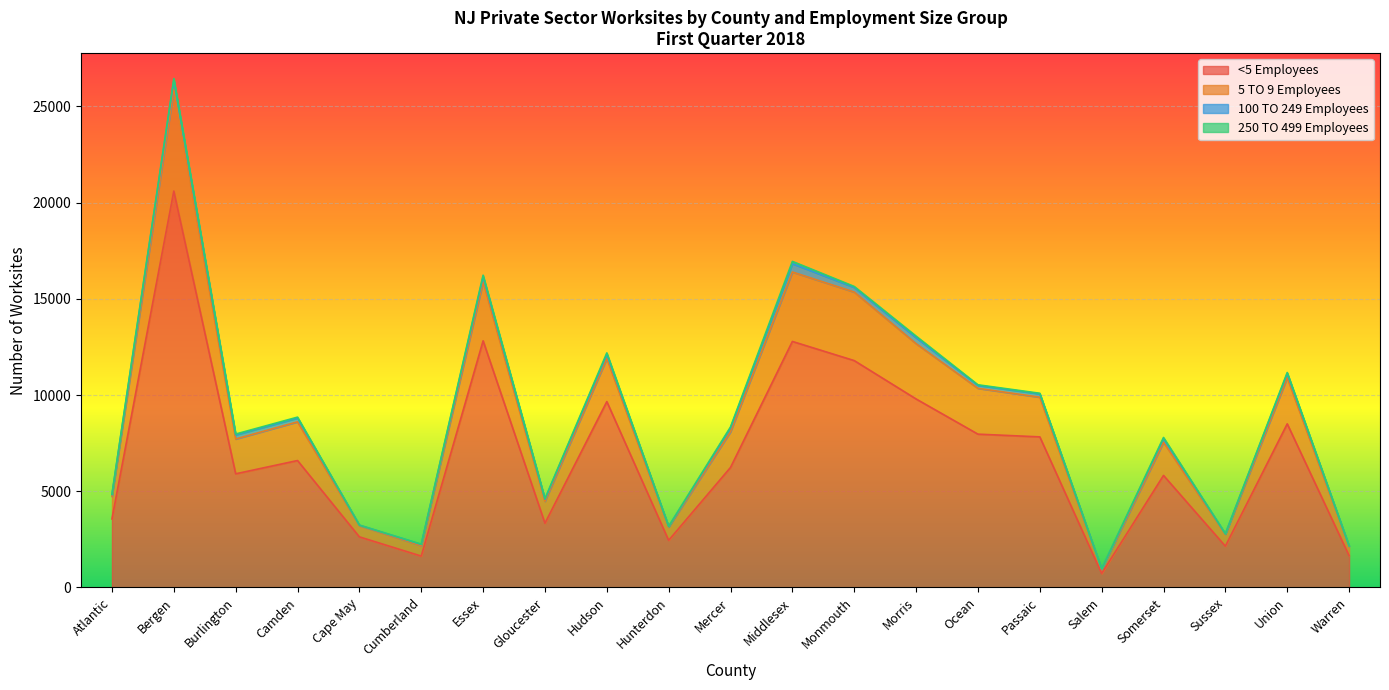

The 5 TO 9 Employees series shows 4614 at Gloucester. True or false?

True